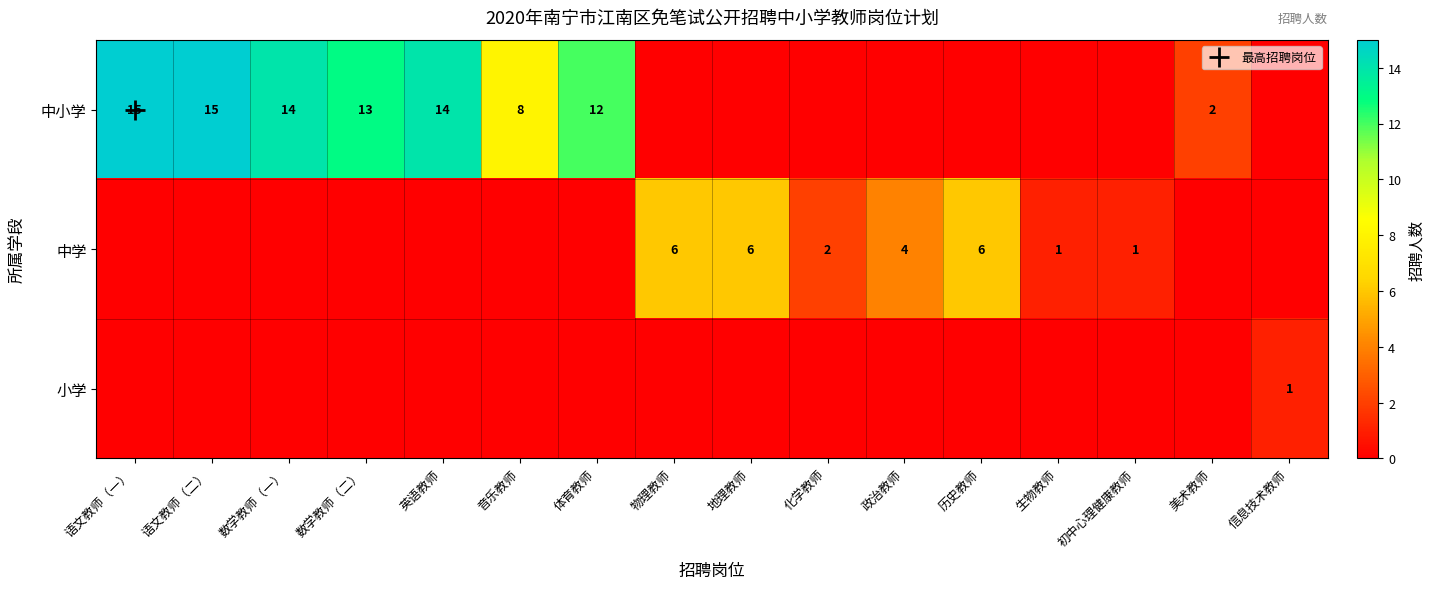

Which label corresponds to the smallest value in the chart?

物理教师